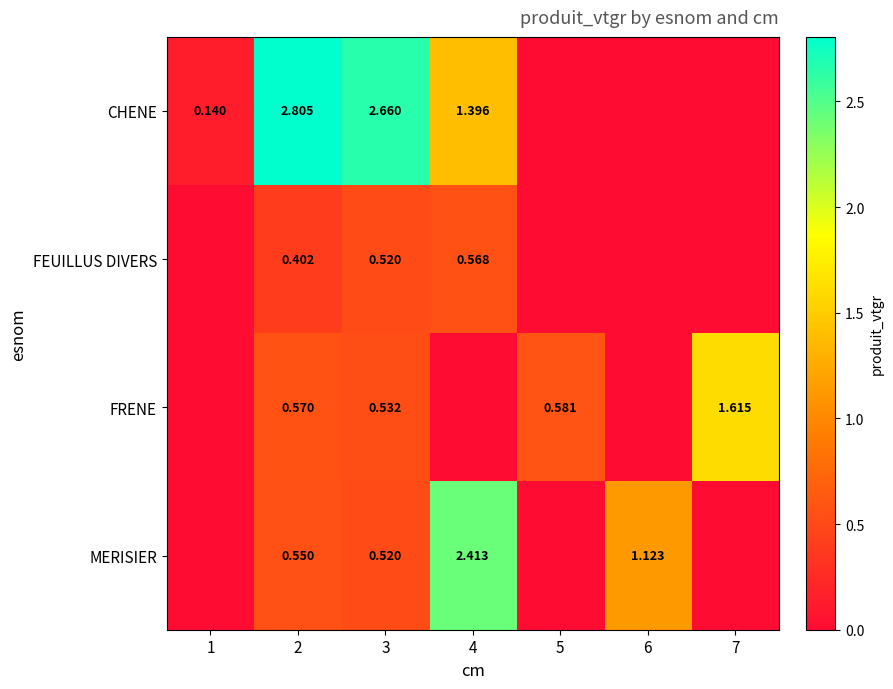

Is the value of FEUILLUS DIVERS at 4 greater than the value of MERISIER at 6?

No